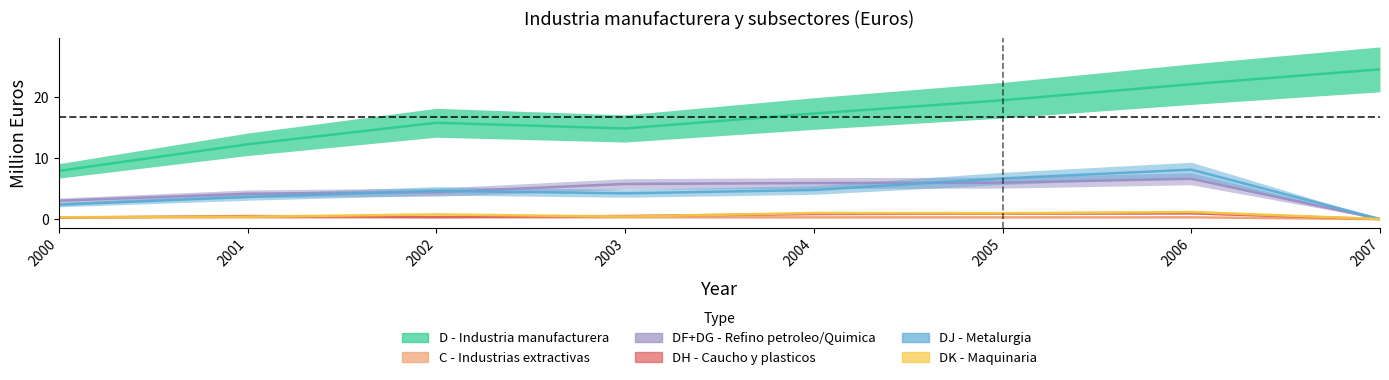

What is the total value across all series at 2000?

14.1